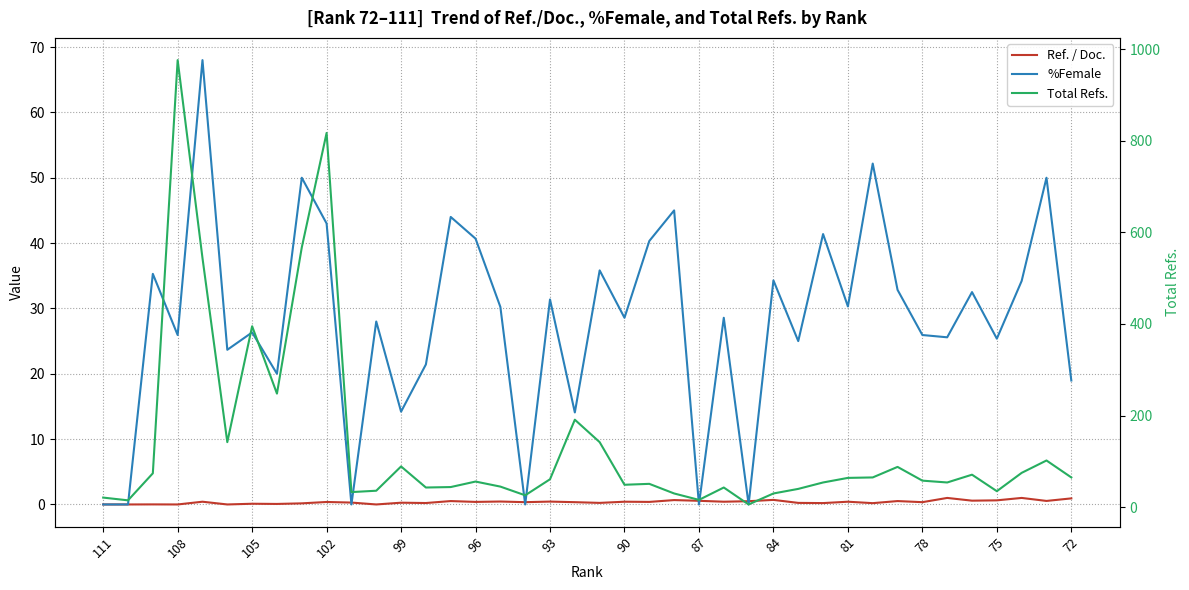

Is it true that Total Refs. equals 142.0 at 20?

True